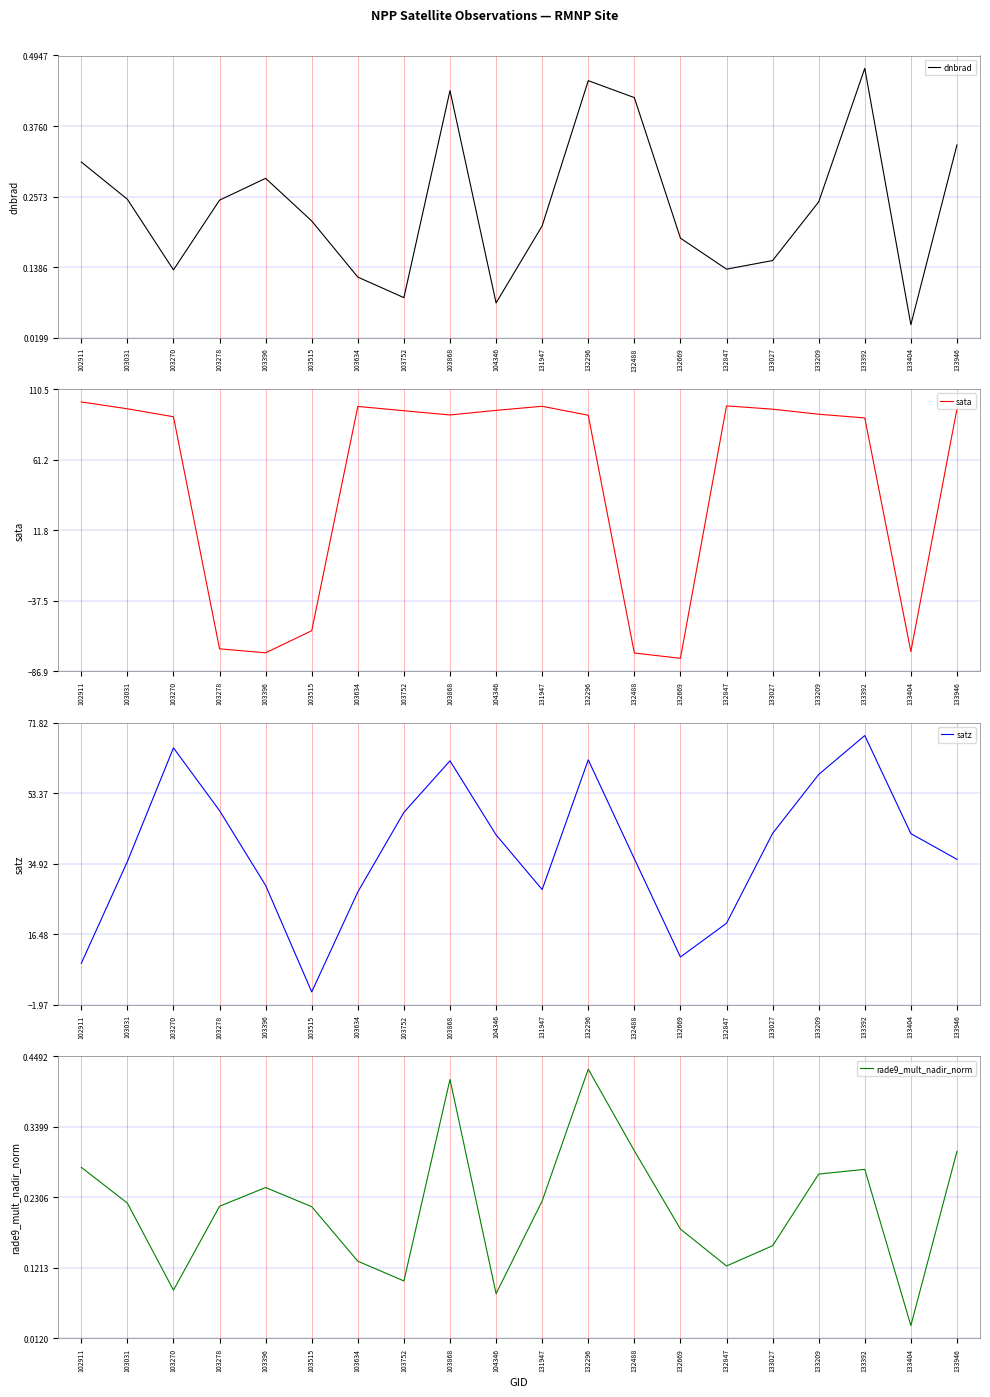

True or false: sata and dnbrad intersect in this chart.

True